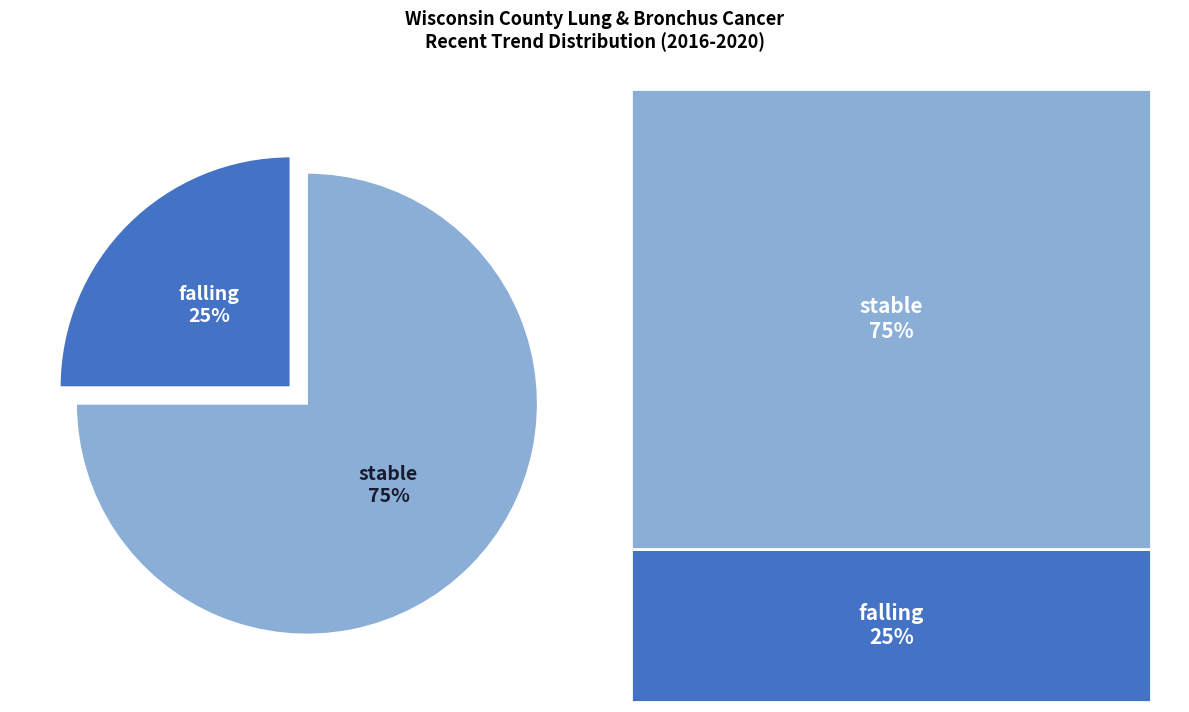

Between stable and falling, which is larger?

stable